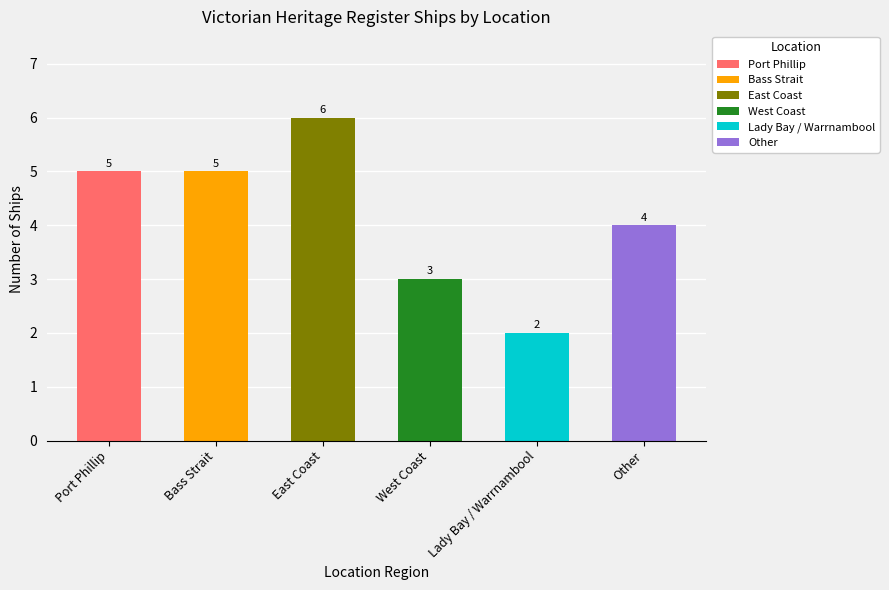

What is the greatest value displayed?

6